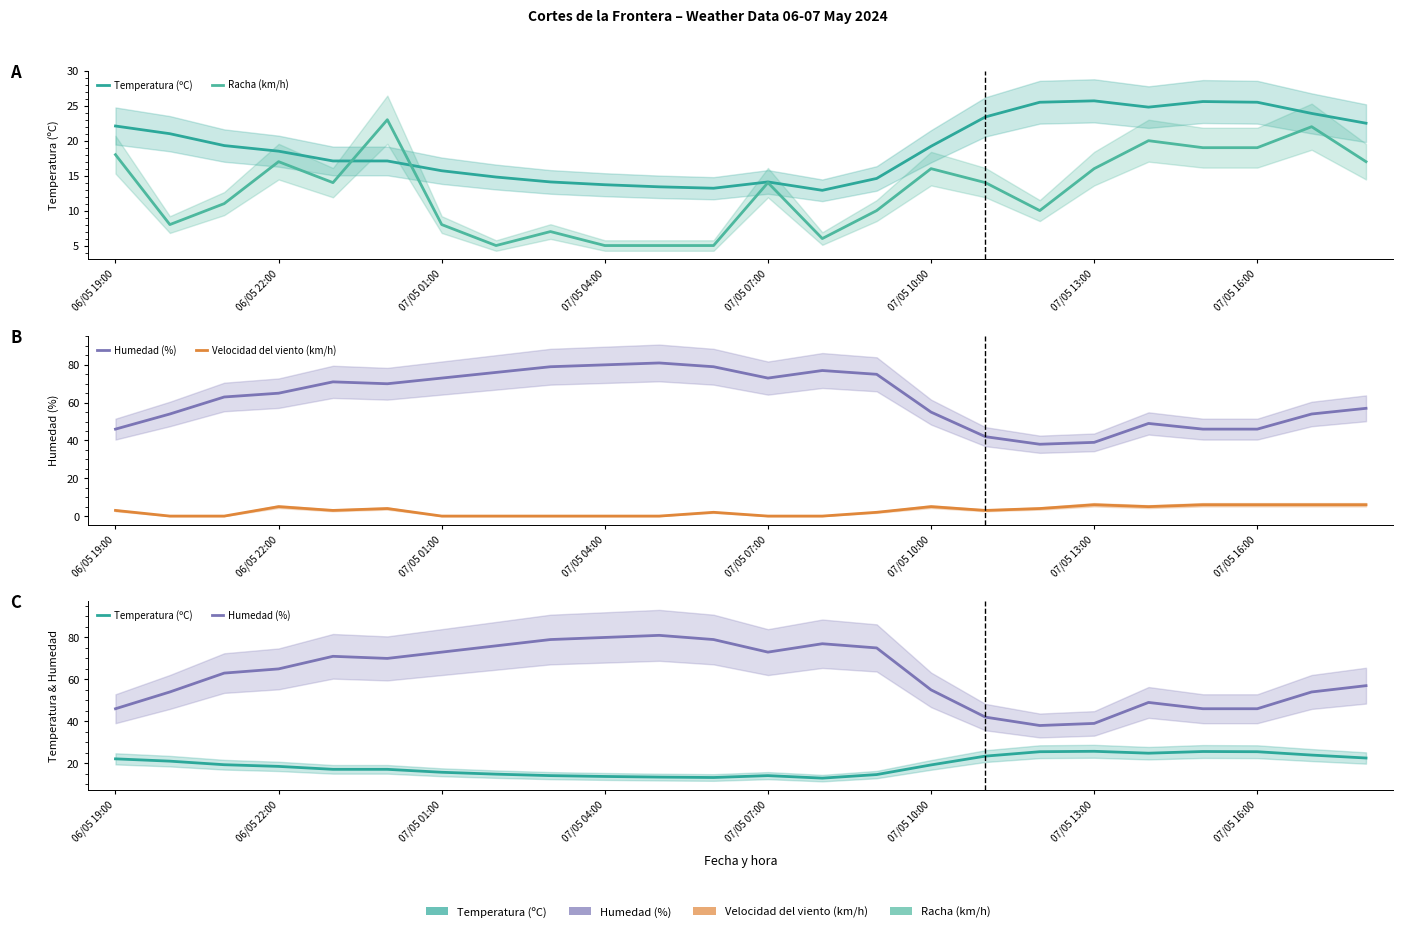

True or false: Velocidad del viento (km/h) and Humedad (%) intersect in this chart.

False